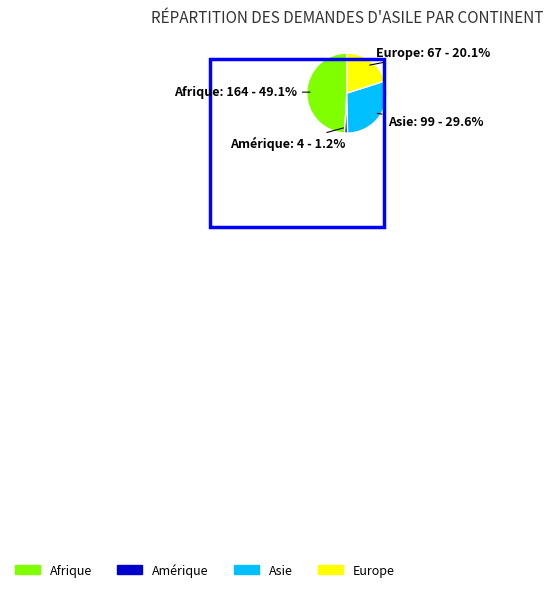

To the nearest percent, what percentage of the pie is Amérique?

1%